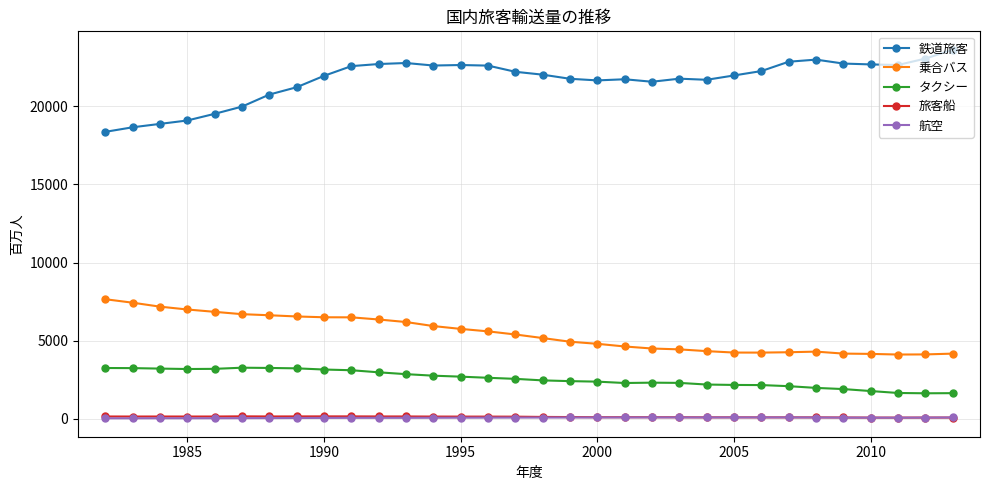

What is the value of the タクシー point at the 32nd from the left?

1647.7